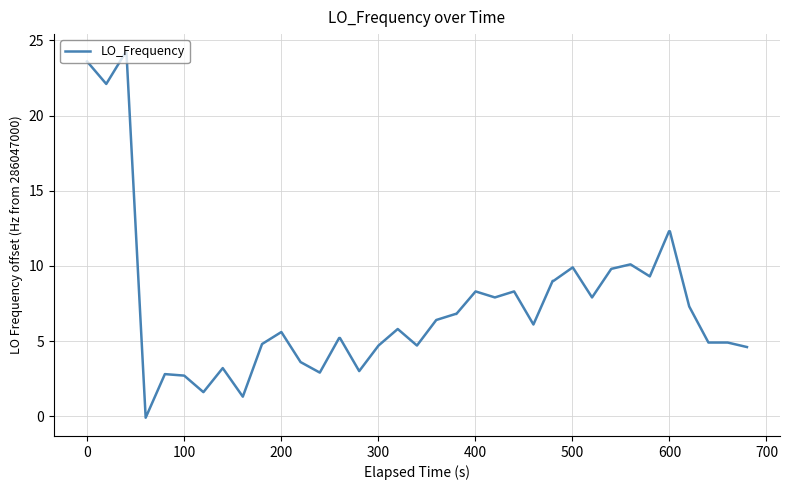

What is the greatest value displayed?

24.2